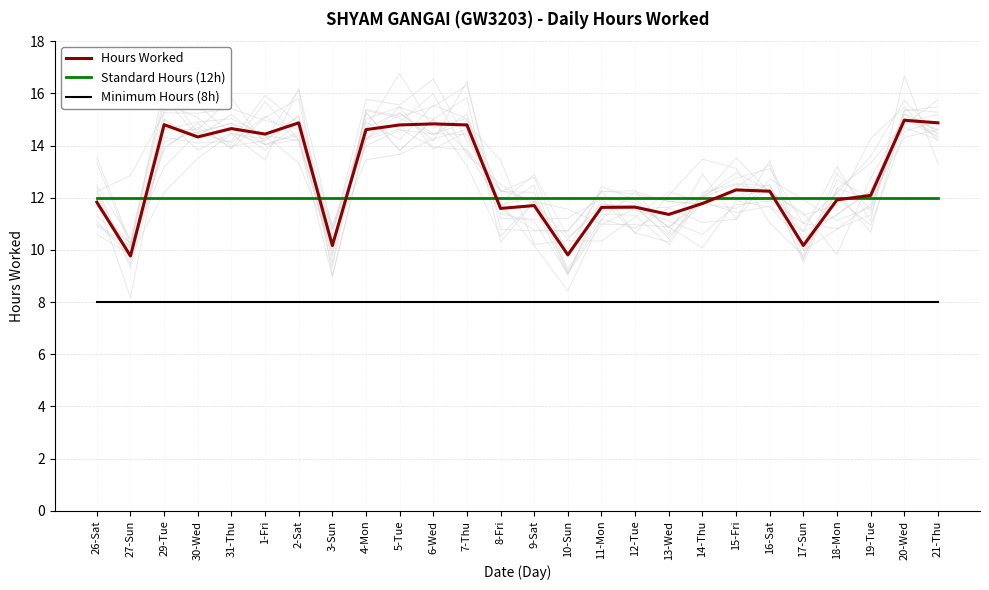

What value does the Standard Hours (12h) series have at 21-Thu?

12.0